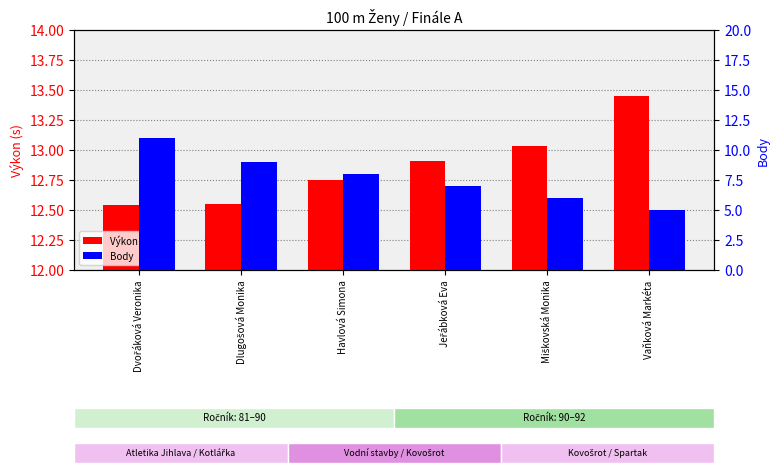

Reading left to right, list all the values displayed in this chart.

Výkon (s): 12.5	12.6	12.8	12.9	13.0	13.4
Body: 11.0	9.0	8.0	7.0	6.0	5.0